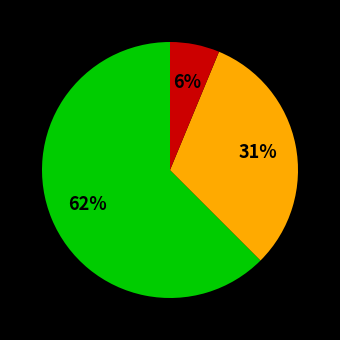

Is there a majority slice in this chart?

Yes